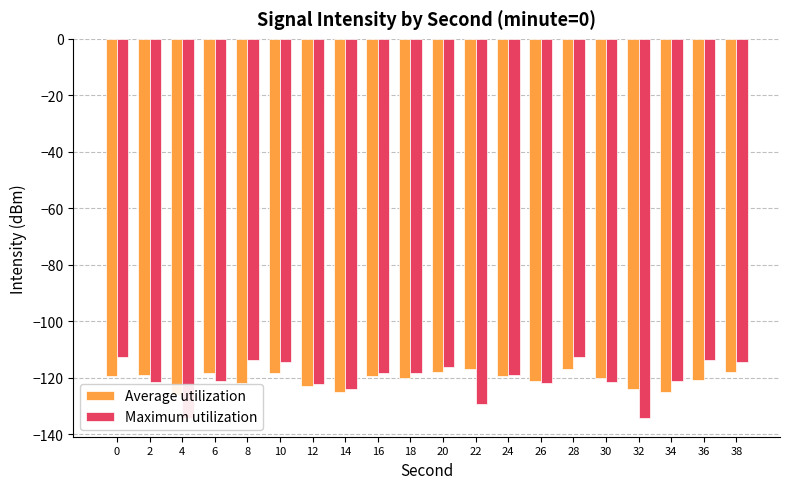

List the series in order of their overall mean, lowest first.

Average utilization, Maximum utilization